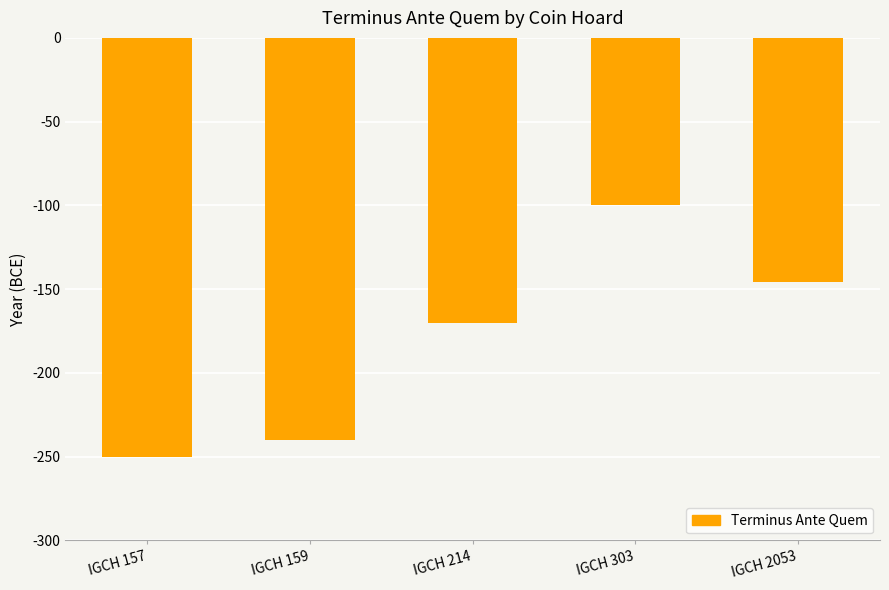

What is the value of the 3rd bar from the left?

-170